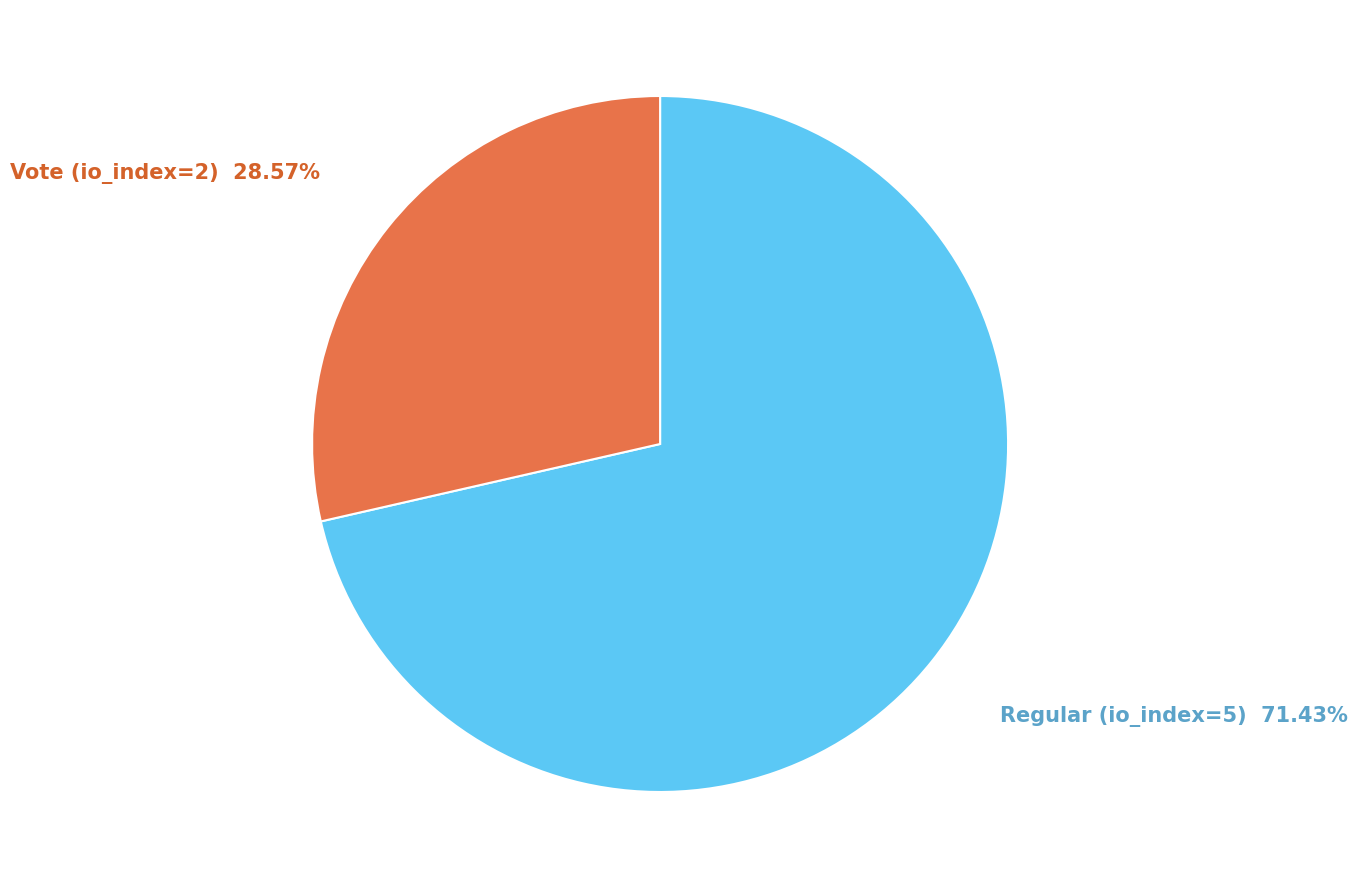

To the nearest percent, what portion does Vote (io_index=2) represent?

29%